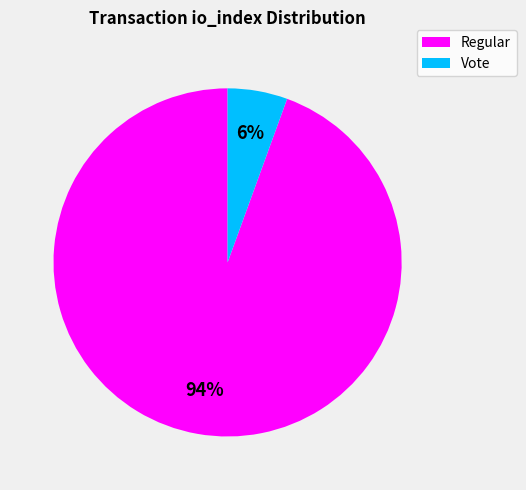

To the nearest percent, what is the average slice percentage?

50%